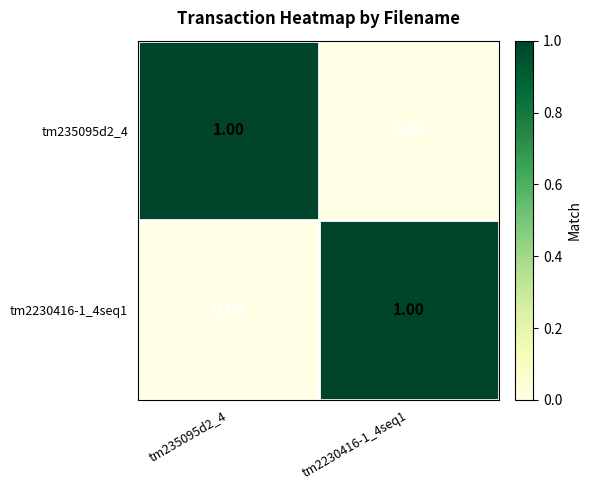

At tm235095d2_4, list the series in order from smallest to largest.

tm2230416-1_4seq1, tm235095d2_4